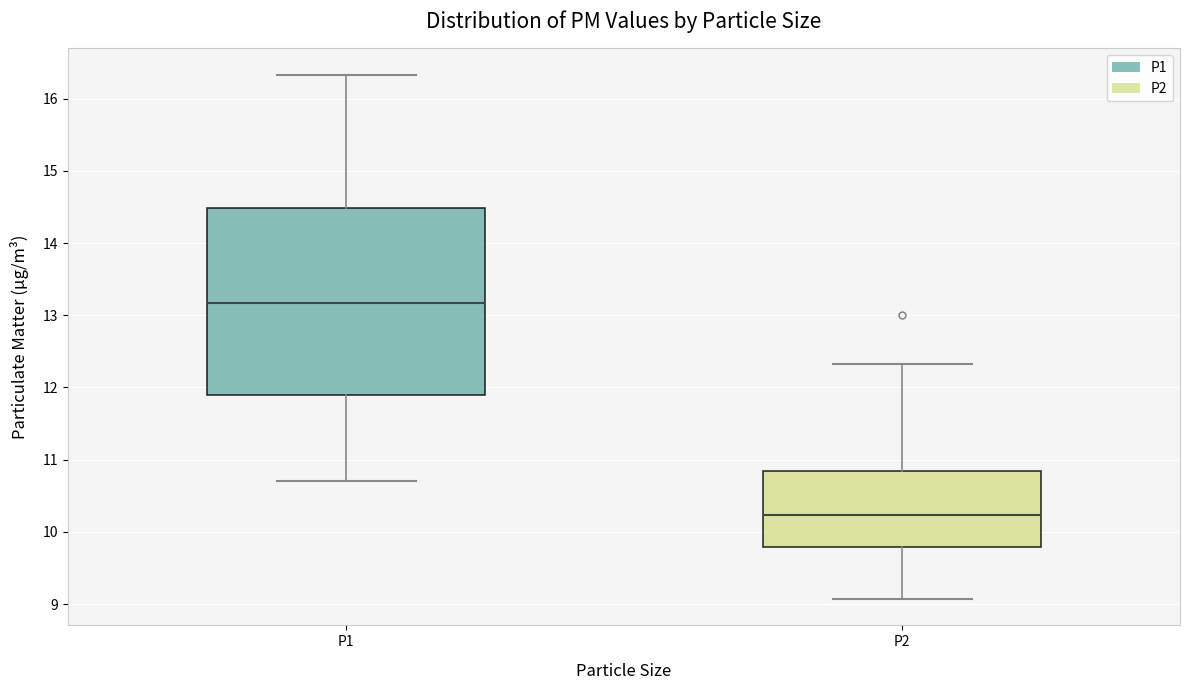

Reading left to right, transcribe this box plot: for each box, give where its median line is, the range the box spans, and where its two whiskers end, as read against the y-axis. The values are not printed on the chart, so give them approximately, as read against the axis.

P1: median 13.2, box 11.9 to 14.5, whiskers 10.7 to 16.3
P2: median 10.2, box 9.8 to 10.8, whiskers 9.1 to 12.3